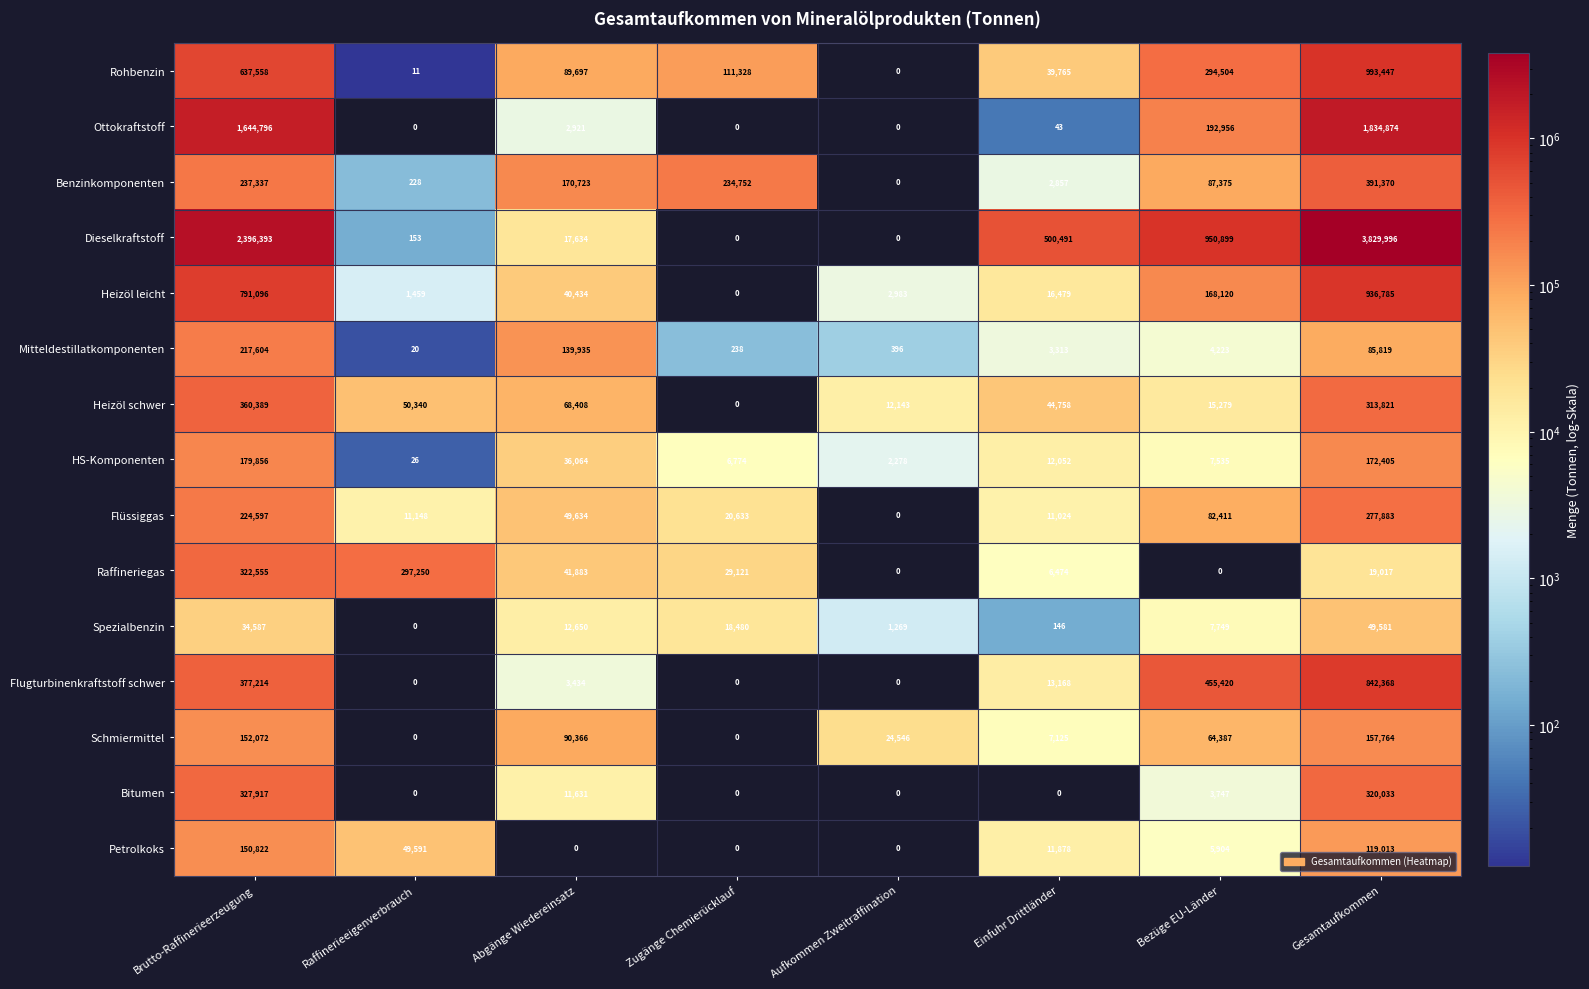

True or false: Spezialbenzin has a value of 17729 at Raffinerieeigenverbrauch.

False